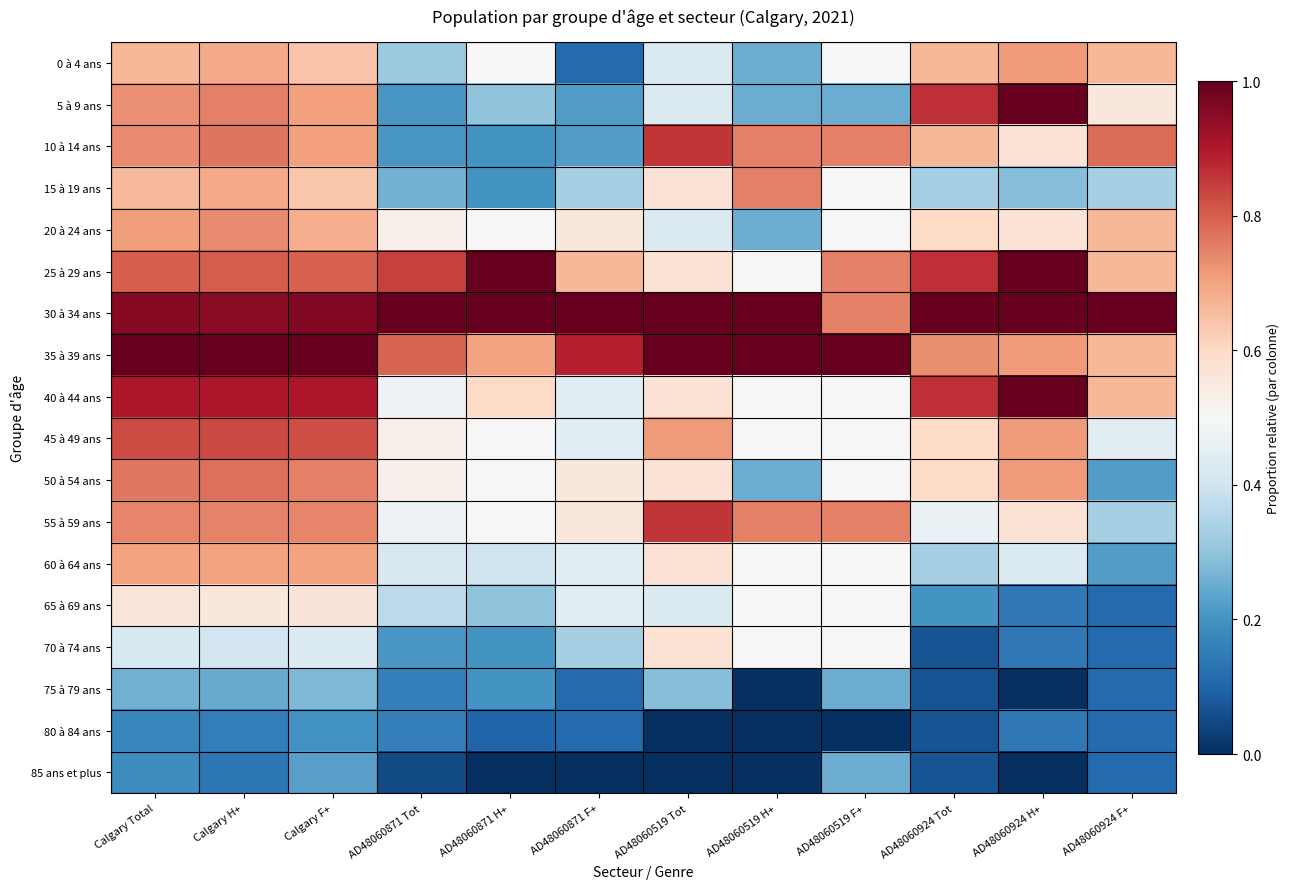

Reading left to right, what are all the values shown in this chart?

0 à 4 ans: Calgary Total=0.7	Calgary H+=0.7	Calgary F+=0.6	AD48060871 Tot=0.3	AD48060871 H+=0.5	AD48060871 F+=0.1	AD48060519 Tot=0.4	AD48060519 H+=0.2	AD48060519 F+=0.5	AD48060924 Tot=0.7	AD48060924 H+=0.7	AD48060924 F+=0.7
5 à 9 ans: Calgary Total=0.7	Calgary H+=0.8	Calgary F+=0.7	AD48060871 Tot=0.2	AD48060871 H+=0.3	AD48060871 F+=0.2	AD48060519 Tot=0.4	AD48060519 H+=0.2	AD48060519 F+=0.2	AD48060924 Tot=0.9	AD48060924 H+=1.0	AD48060924 F+=0.6
10 à 14 ans: Calgary Total=0.7	Calgary H+=0.8	Calgary F+=0.7	AD48060871 Tot=0.2	AD48060871 H+=0.2	AD48060871 F+=0.2	AD48060519 Tot=0.9	AD48060519 H+=0.8	AD48060519 F+=0.8	AD48060924 Tot=0.7	AD48060924 H+=0.6	AD48060924 F+=0.8
15 à 19 ans: Calgary Total=0.7	Calgary H+=0.7	Calgary F+=0.6	AD48060871 Tot=0.3	AD48060871 H+=0.2	AD48060871 F+=0.3	AD48060519 Tot=0.6	AD48060519 H+=0.8	AD48060519 F+=0.5	AD48060924 Tot=0.3	AD48060924 H+=0.3	AD48060924 F+=0.3
20 à 24 ans: Calgary Total=0.7	Calgary H+=0.7	Calgary F+=0.7	AD48060871 Tot=0.5	AD48060871 H+=0.5	AD48060871 F+=0.6	AD48060519 Tot=0.4	AD48060519 H+=0.2	AD48060519 F+=0.5	AD48060924 Tot=0.6	AD48060924 H+=0.6	AD48060924 F+=0.7
25 à 29 ans: Calgary Total=0.8	Calgary H+=0.8	Calgary F+=0.8	AD48060871 Tot=0.8	AD48060871 H+=1.0	AD48060871 F+=0.7	AD48060519 Tot=0.6	AD48060519 H+=0.5	AD48060519 F+=0.8	AD48060924 Tot=0.9	AD48060924 H+=1.0	AD48060924 F+=0.7
30 à 34 ans: Calgary Total=1.0	Calgary H+=0.9	Calgary F+=1.0	AD48060871 Tot=1.0	AD48060871 H+=1.0	AD48060871 F+=1.0	AD48060519 Tot=1.0	AD48060519 H+=1.0	AD48060519 F+=0.8	AD48060924 Tot=1.0	AD48060924 H+=1.0	AD48060924 F+=1.0
35 à 39 ans: Calgary Total=1.0	Calgary H+=1.0	Calgary F+=1.0	AD48060871 Tot=0.8	AD48060871 H+=0.7	AD48060871 F+=0.9	AD48060519 Tot=1.0	AD48060519 H+=1.0	AD48060519 F+=1.0	AD48060924 Tot=0.7	AD48060924 H+=0.7	AD48060924 F+=0.7
40 à 44 ans: Calgary Total=0.9	Calgary H+=0.9	Calgary F+=0.9	AD48060871 Tot=0.5	AD48060871 H+=0.6	AD48060871 F+=0.4	AD48060519 Tot=0.6	AD48060519 H+=0.5	AD48060519 F+=0.5	AD48060924 Tot=0.9	AD48060924 H+=1.0	AD48060924 F+=0.7
45 à 49 ans: Calgary Total=0.8	Calgary H+=0.8	Calgary F+=0.8	AD48060871 Tot=0.5	AD48060871 H+=0.5	AD48060871 F+=0.4	AD48060519 Tot=0.7	AD48060519 H+=0.5	AD48060519 F+=0.5	AD48060924 Tot=0.6	AD48060924 H+=0.7	AD48060924 F+=0.4
50 à 54 ans: Calgary Total=0.8	Calgary H+=0.8	Calgary F+=0.8	AD48060871 Tot=0.5	AD48060871 H+=0.5	AD48060871 F+=0.6	AD48060519 Tot=0.6	AD48060519 H+=0.2	AD48060519 F+=0.5	AD48060924 Tot=0.6	AD48060924 H+=0.7	AD48060924 F+=0.2
55 à 59 ans: Calgary Total=0.7	Calgary H+=0.7	Calgary F+=0.7	AD48060871 Tot=0.5	AD48060871 H+=0.5	AD48060871 F+=0.6	AD48060519 Tot=0.9	AD48060519 H+=0.8	AD48060519 F+=0.8	AD48060924 Tot=0.5	AD48060924 H+=0.6	AD48060924 F+=0.3
60 à 64 ans: Calgary Total=0.7	Calgary H+=0.7	Calgary F+=0.7	AD48060871 Tot=0.4	AD48060871 H+=0.4	AD48060871 F+=0.4	AD48060519 Tot=0.6	AD48060519 H+=0.5	AD48060519 F+=0.5	AD48060924 Tot=0.3	AD48060924 H+=0.4	AD48060924 F+=0.2
65 à 69 ans: Calgary Total=0.6	Calgary H+=0.6	Calgary F+=0.6	AD48060871 Tot=0.4	AD48060871 H+=0.3	AD48060871 F+=0.4	AD48060519 Tot=0.4	AD48060519 H+=0.5	AD48060519 F+=0.5	AD48060924 Tot=0.2	AD48060924 H+=0.1	AD48060924 F+=0.1
70 à 74 ans: Calgary Total=0.4	Calgary H+=0.4	Calgary F+=0.4	AD48060871 Tot=0.2	AD48060871 H+=0.2	AD48060871 F+=0.3	AD48060519 Tot=0.6	AD48060519 H+=0.5	AD48060519 F+=0.5	AD48060924 Tot=0.1	AD48060924 H+=0.1	AD48060924 F+=0.1
75 à 79 ans: Calgary Total=0.3	Calgary H+=0.2	Calgary F+=0.3	AD48060871 Tot=0.2	AD48060871 H+=0.2	AD48060871 F+=0.1	AD48060519 Tot=0.3	AD48060519 H+=0.0	AD48060519 F+=0.2	AD48060924 Tot=0.1	AD48060924 H+=0.0	AD48060924 F+=0.1
80 à 84 ans: Calgary Total=0.2	Calgary H+=0.2	Calgary F+=0.2	AD48060871 Tot=0.2	AD48060871 H+=0.1	AD48060871 F+=0.1	AD48060519 Tot=0.0	AD48060519 H+=0.0	AD48060519 F+=0.0	AD48060924 Tot=0.1	AD48060924 H+=0.1	AD48060924 F+=0.1
85 ans et plus: Calgary Total=0.2	Calgary H+=0.1	Calgary F+=0.2	AD48060871 Tot=0.1	AD48060871 H+=0.0	AD48060871 F+=0.0	AD48060519 Tot=0.0	AD48060519 H+=0.0	AD48060519 F+=0.2	AD48060924 Tot=0.1	AD48060924 H+=0.0	AD48060924 F+=0.1